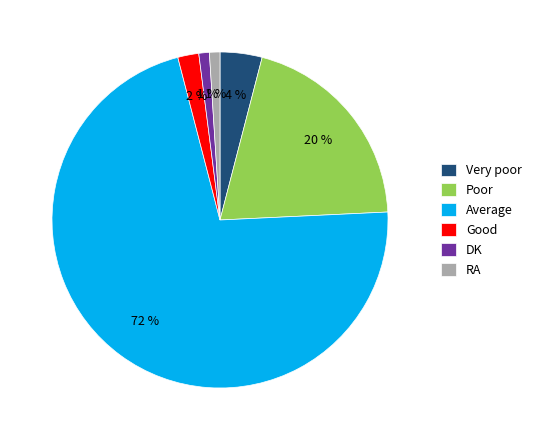

Count the number of slices in the pie.

6